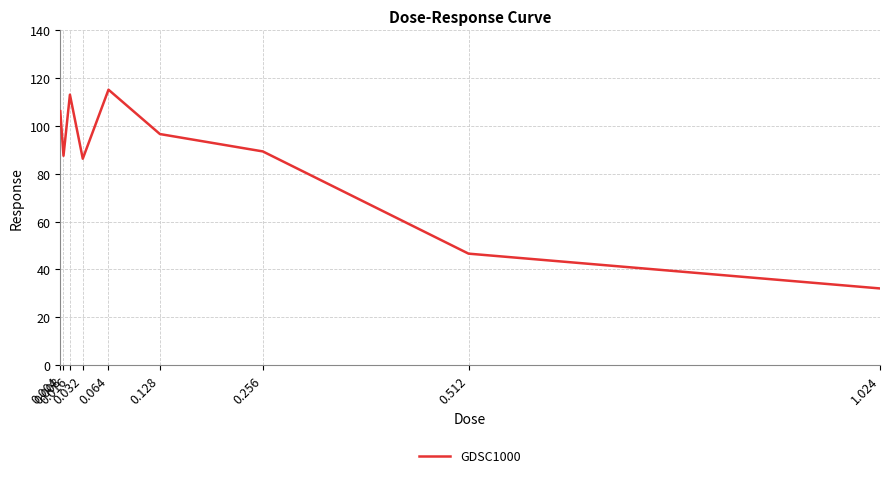

True or false: the data shows 89.4 at 0.256.

True